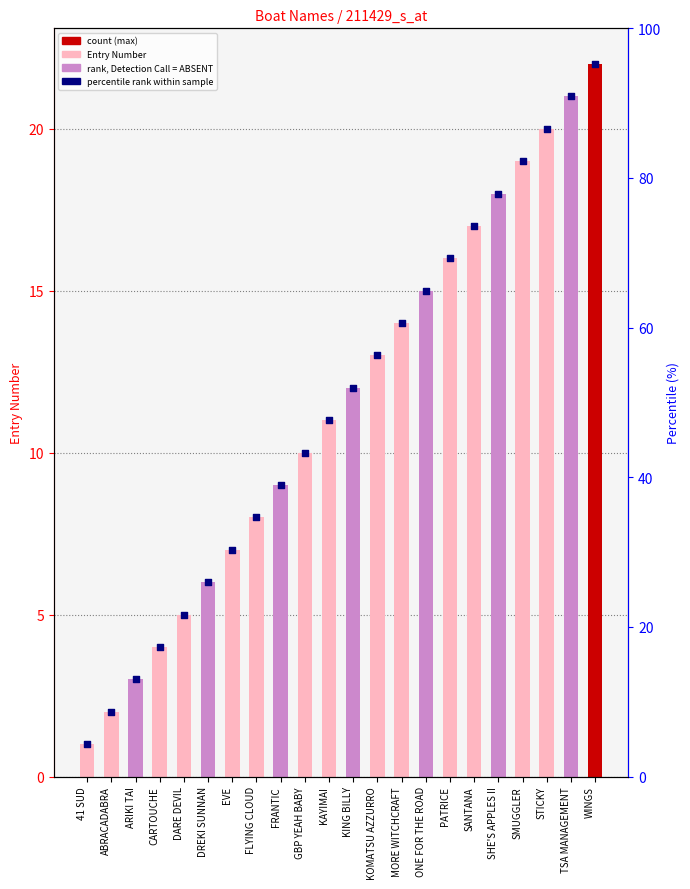

At how many categories does at least one series exceed 14?

8